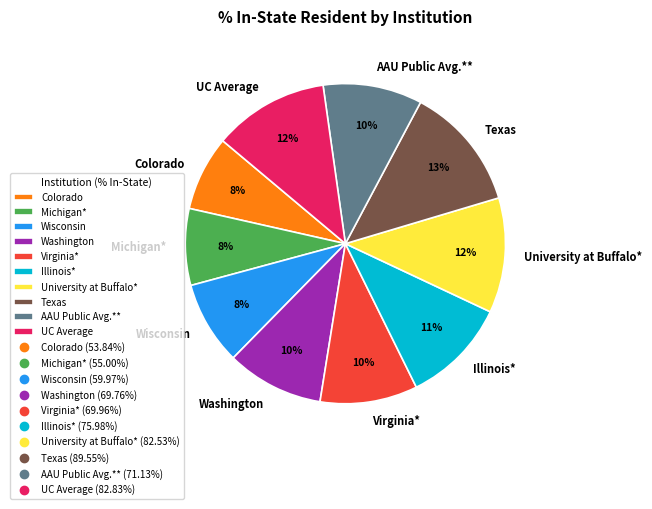

True or false: Washington accounts for 10% of the total.

True